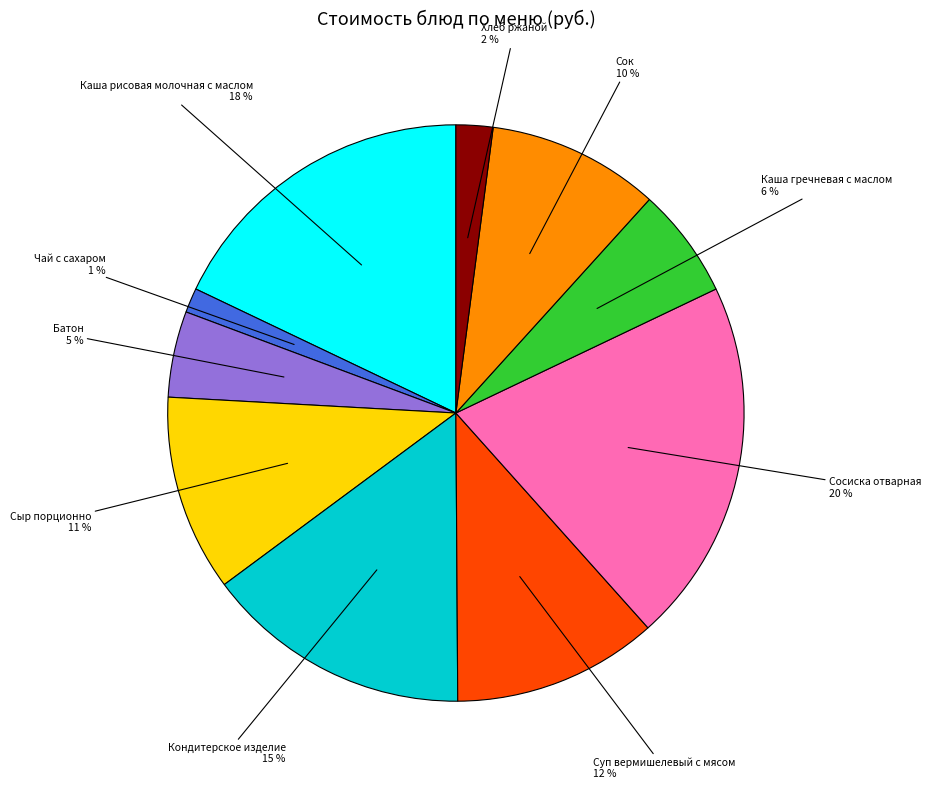

To the nearest percent, what is the difference between the largest and smallest slice percentages?

19%